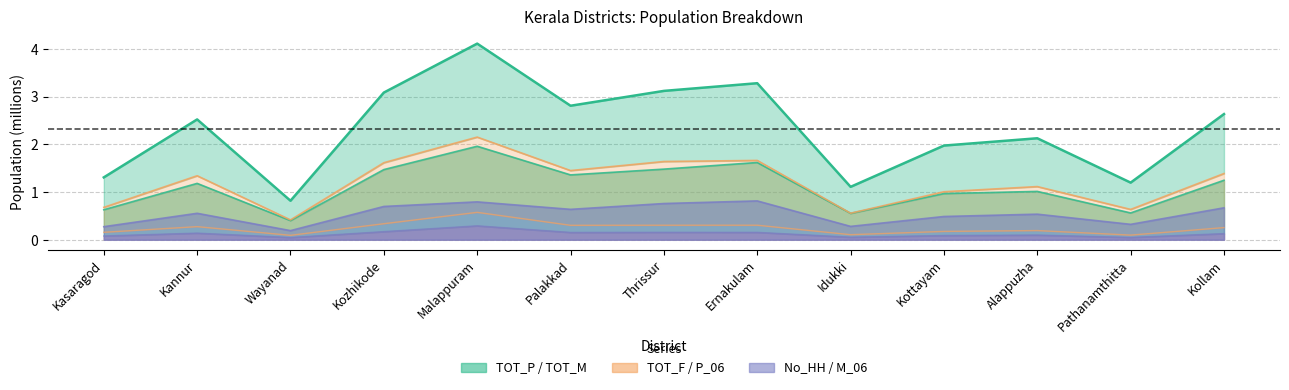

True or false: TOT_F and TOT_M cross at least once.

False